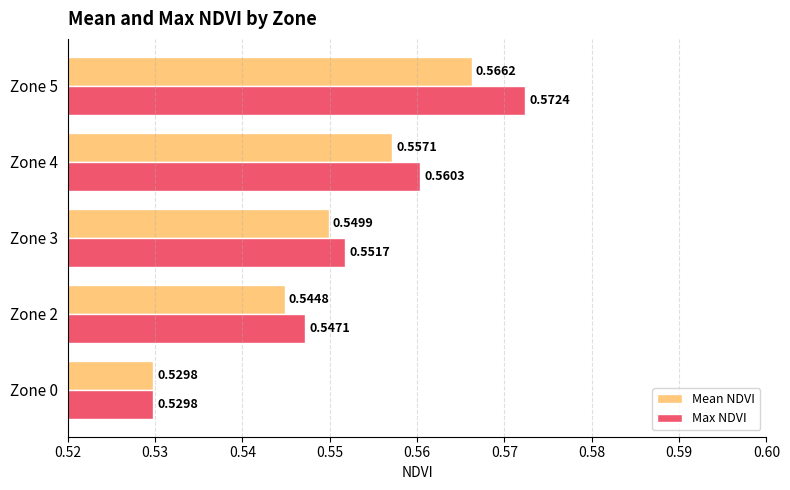

At how many categories does at least one series exceed 0?

5